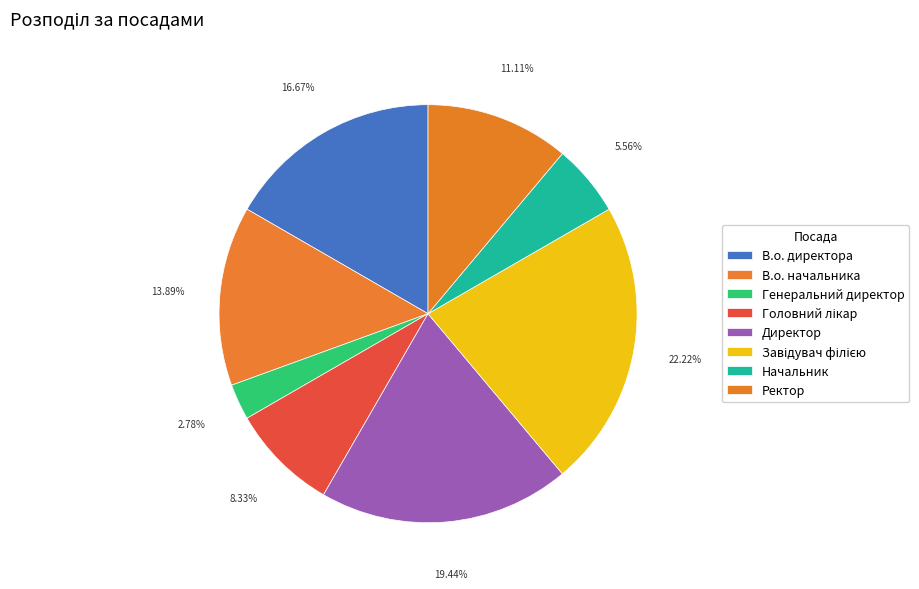

Which has a higher value, Начальник or Директор?

Директор